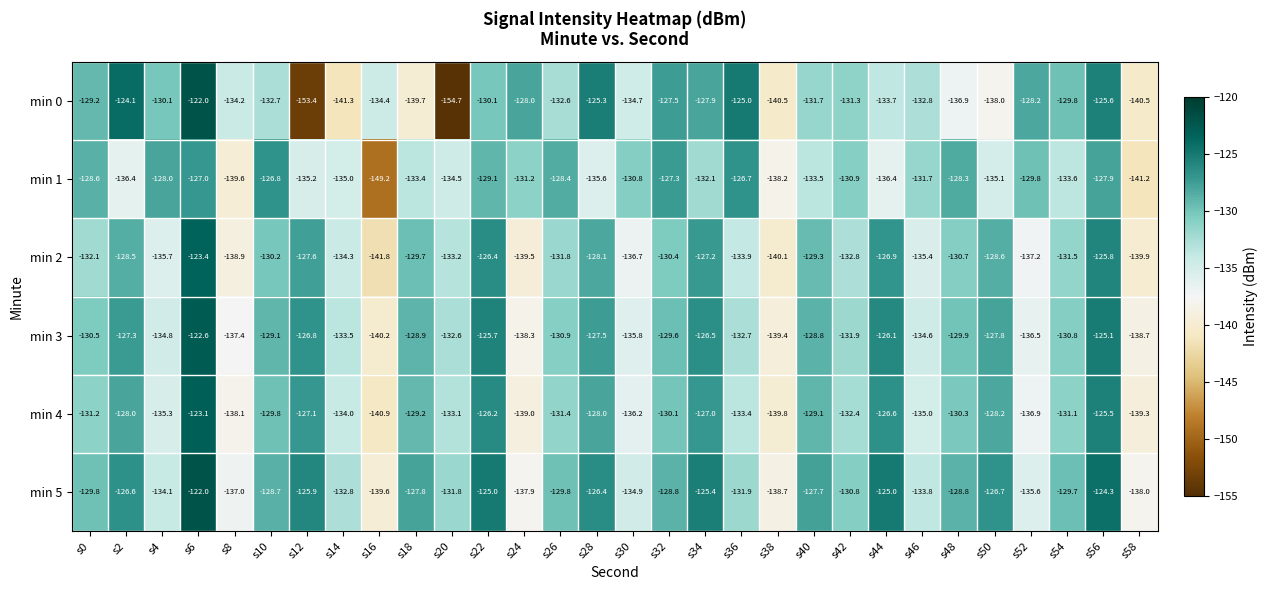

Rank the series by their average value, from lowest to highest.

min 0, min 1, min 2, min 4, min 3, min 5